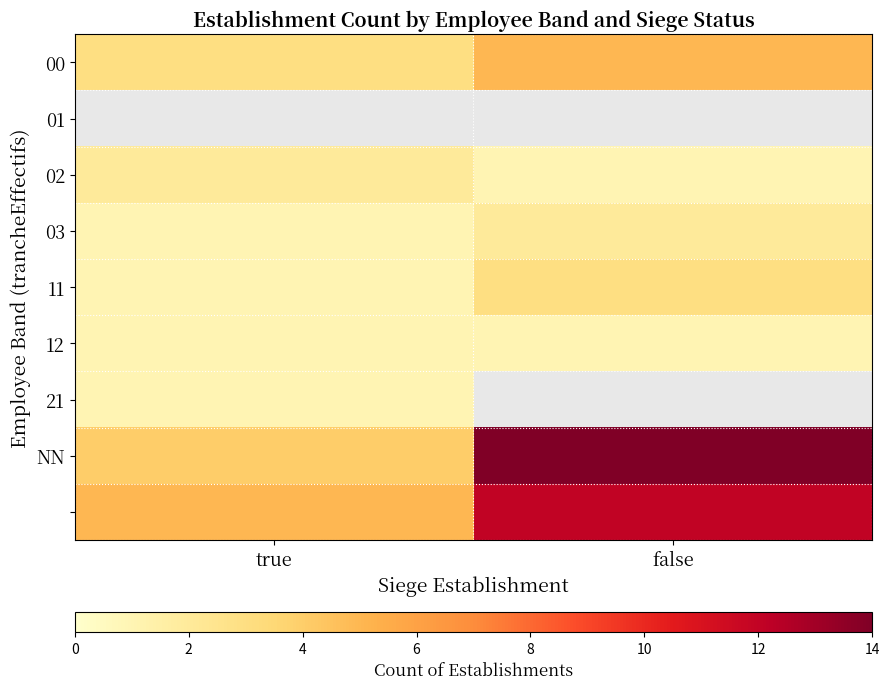

What is the average value of the NN series?

9.0